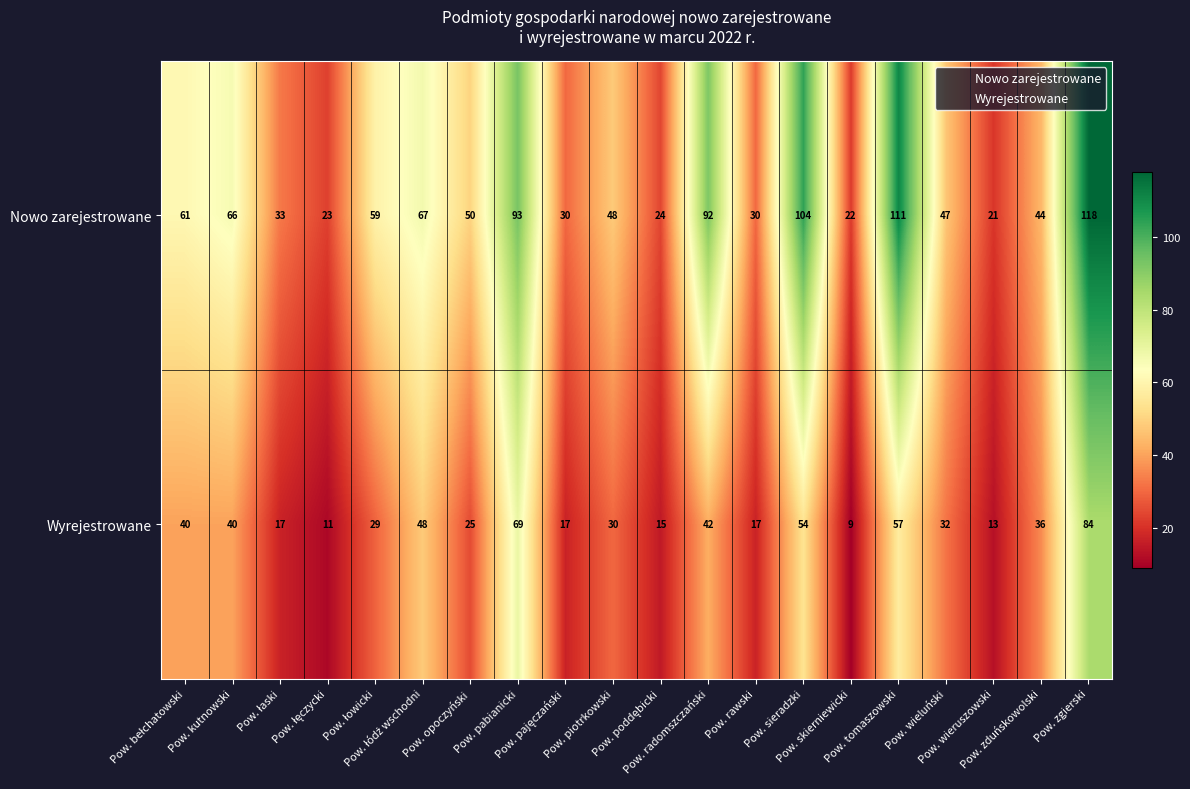

What is the smallest value displayed?

9